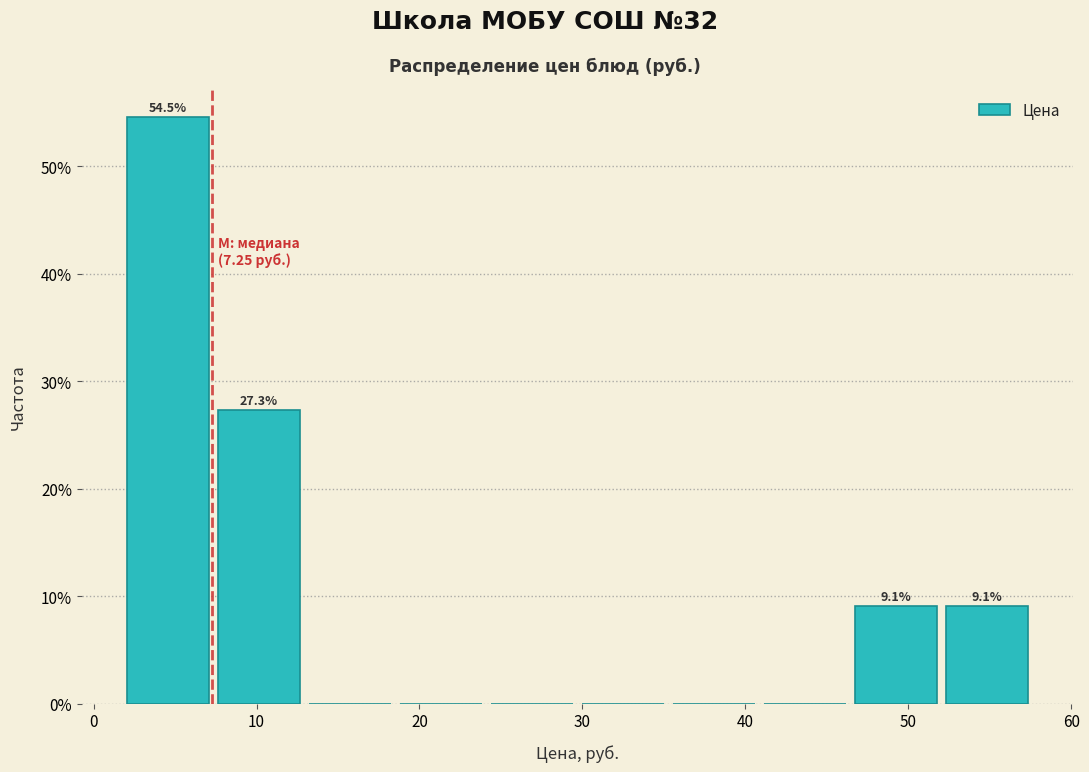

Which range on the x-axis has the tallest bar?

2 to 7